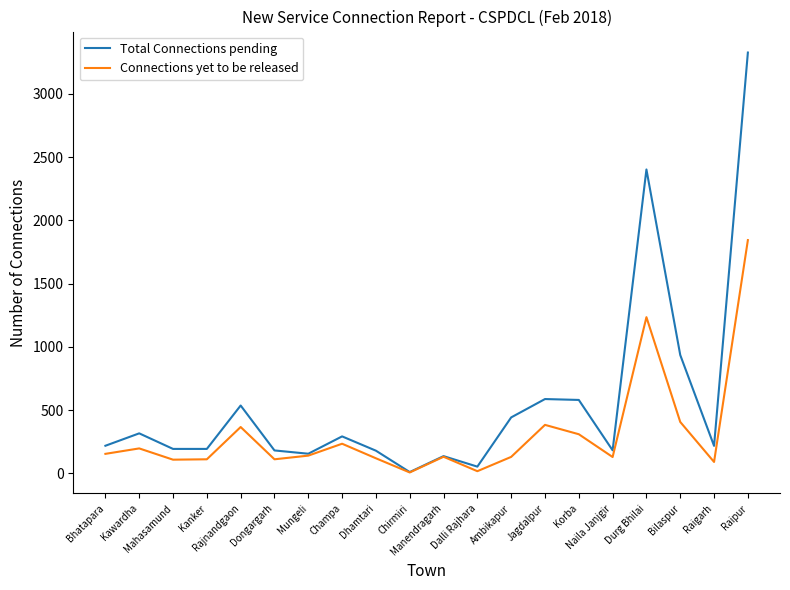

Rank the series by their maximum value, from highest to lowest.

Total Connections pending, Connections yet to be released